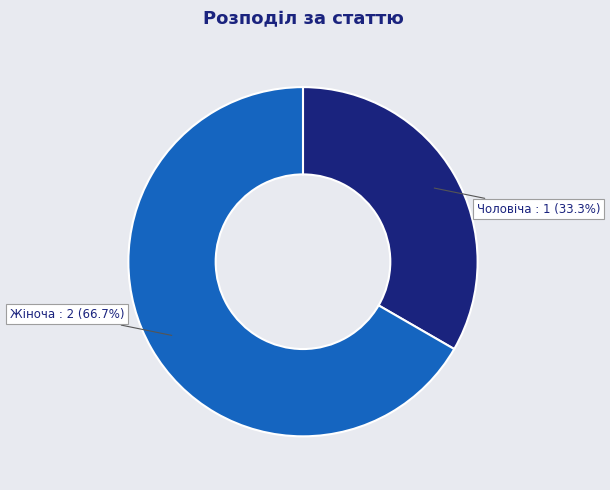

What percentage is NOT represented by Жіноча?

33.3%